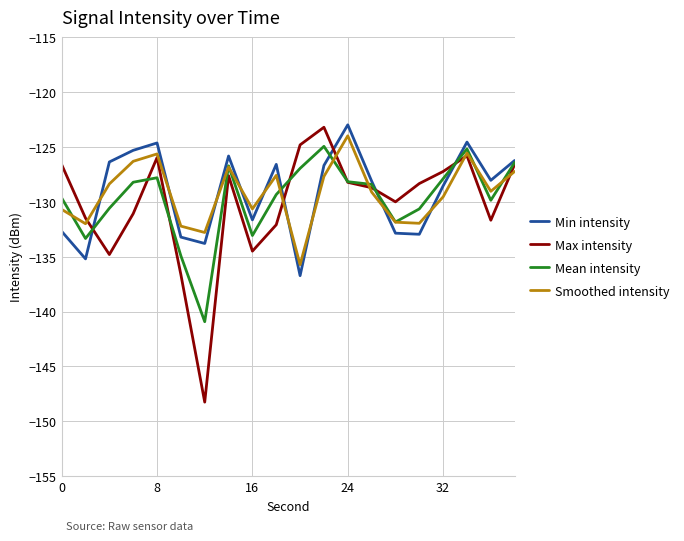

How many intersections are there between Min intensity and Smoothed intensity?

9